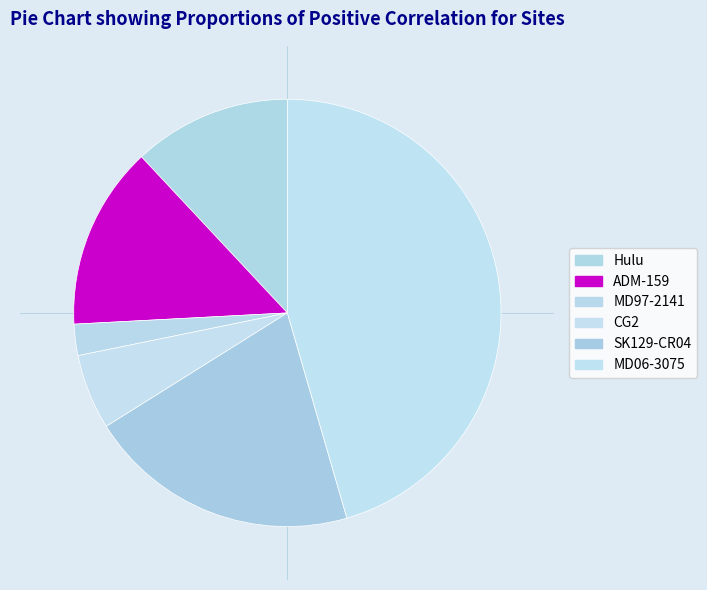

How many slices are in this pie chart?

6